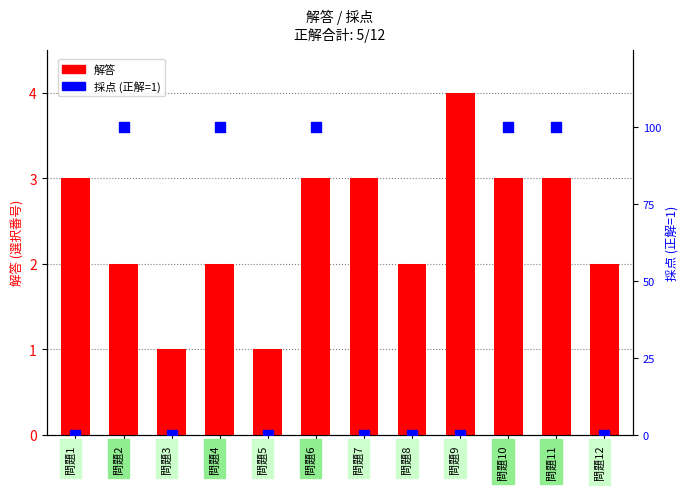

What is the total value across all series at 問題11?

4